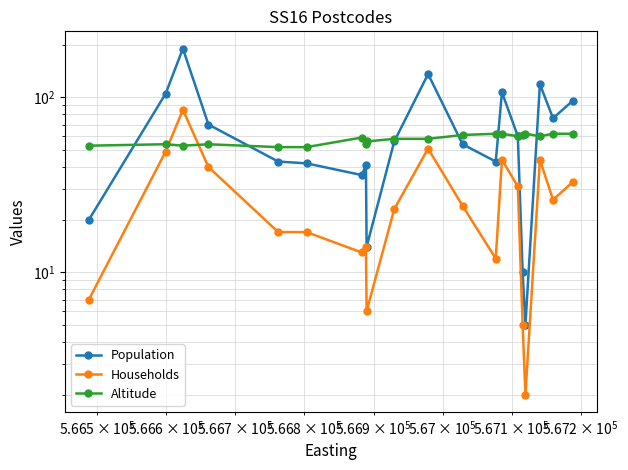

List the series in order of their overall mean, highest first.

Population, Altitude, Households